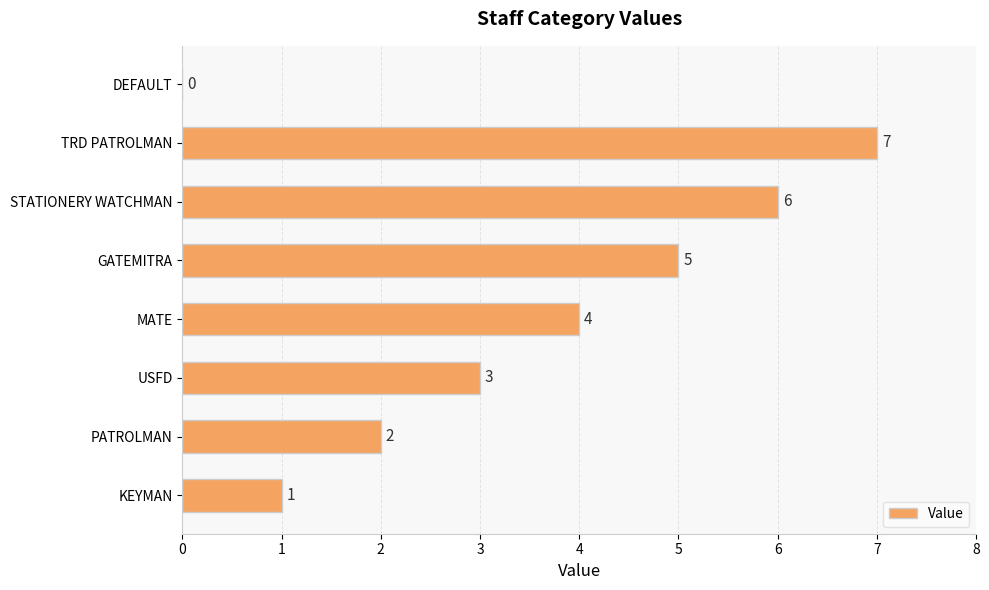

Which label corresponds to the largest value in the chart?

TRD PATROLMAN